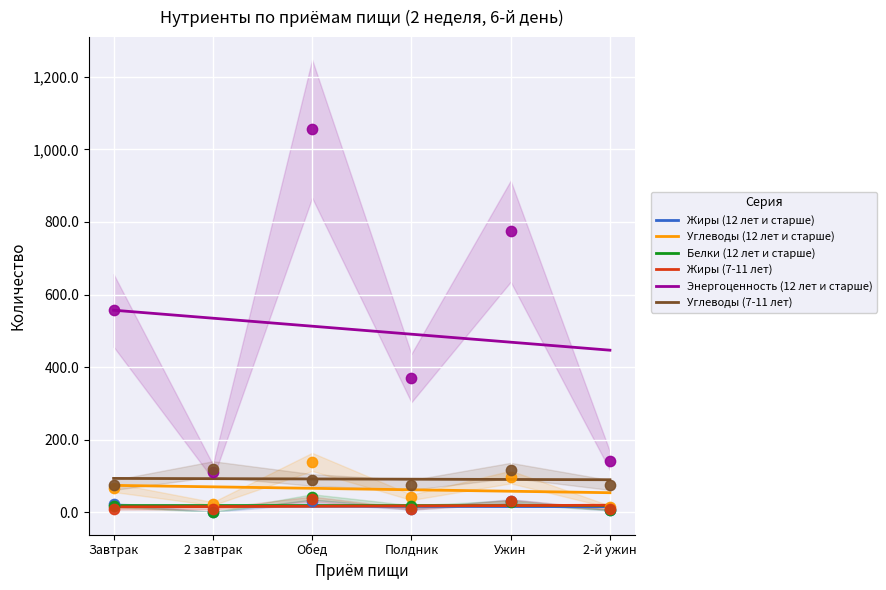

Which series has the widest spread of Y values?

Энергоценность (12 лет и старше)